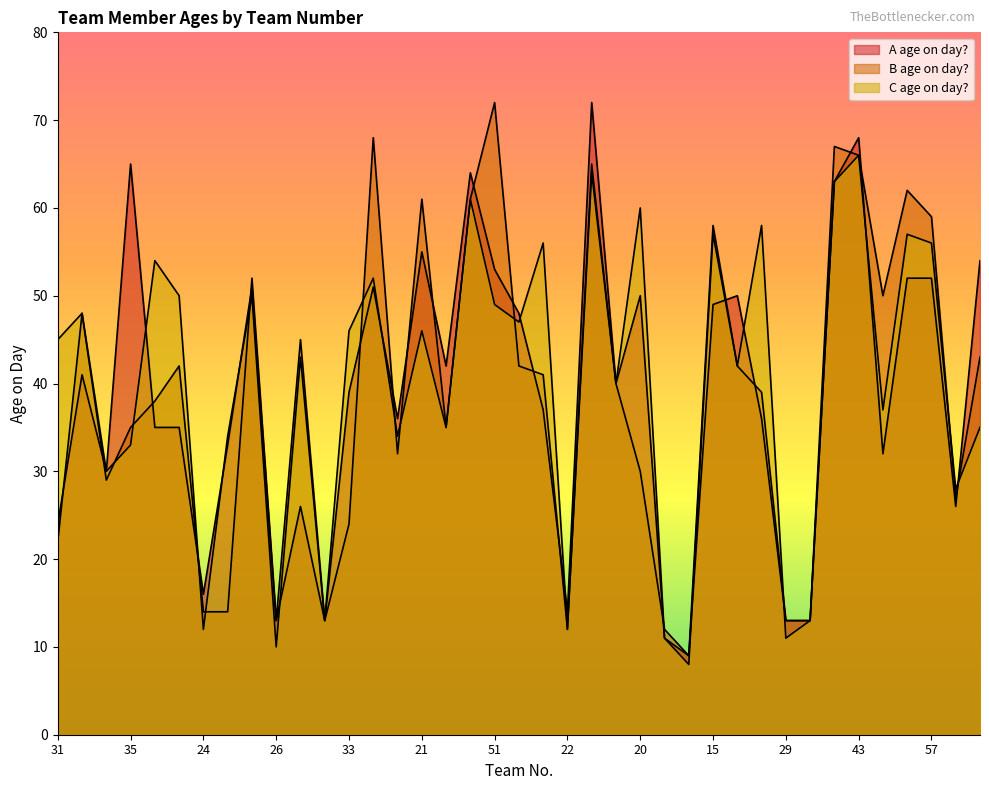

Reading left to right, extract all data points from this chart.

A age on day?: 24	41	30	65	35	35	16	33	51	13	26	13	39	51	36	55	42	64	53	48	37	14	72	40	50	11	9	49	50	36	13	13	63	68	32	52	52	26	54
B age on day?: 22	48	29	35	38	42	14	14	52	13	45	13	24	68	32	61	35	61	72	42	41	12	64	40	30	12	9	58	42	39	13	13	67	66	50	62	59	27	43
C age on day?: 45	48	30	33	54	50	12	34	50	10	43	13	46	52	34	46	35	61	49	47	56	12	65	40	60	11	8	57	42	58	11	13	63	66	37	57	56	28	35